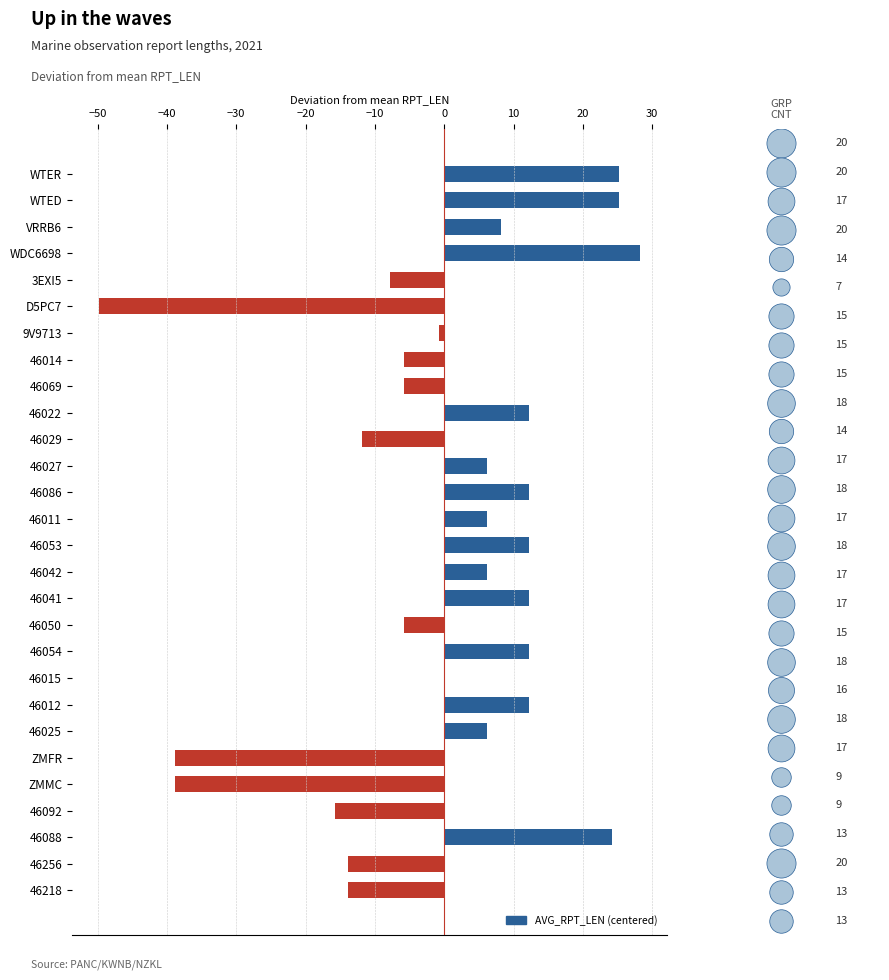

What is the change in value from 46053 to 46015?

-12.0